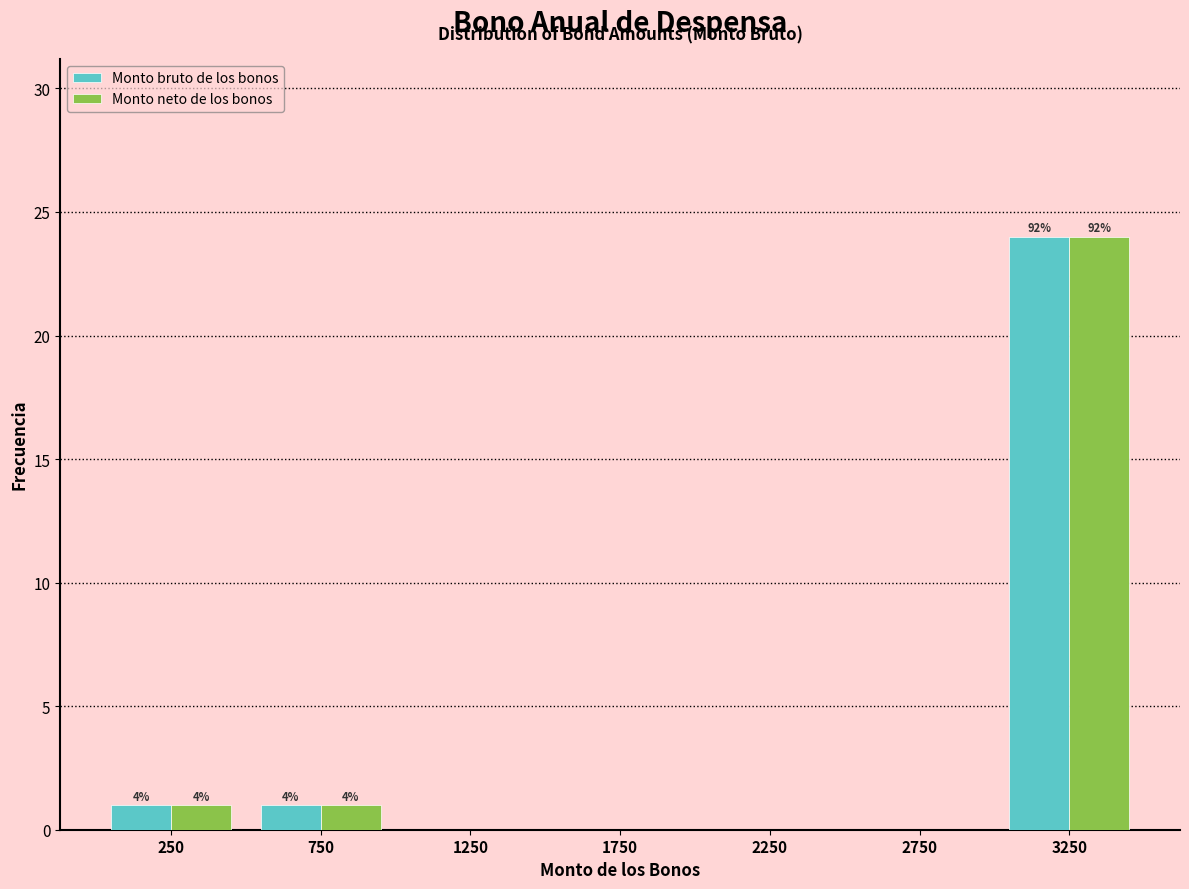

Reading left to right, what are all the values shown in this chart?

Monto bruto de los bonos: 250=1	750=1	1250=0	1750=0	2250=0	2750=0	3250=24
Monto neto de los bonos: 250=1	750=1	1250=0	1750=0	2250=0	2750=0	3250=24